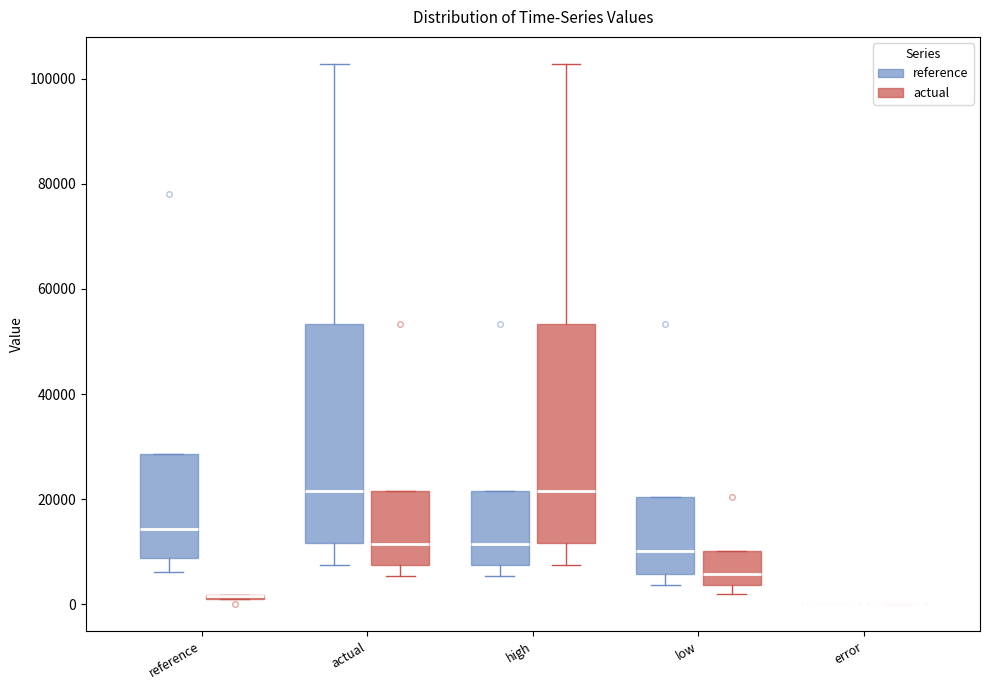

Reading left to right, read every box against the y-axis: the position of its median line, the range the box covers, and the ends of its whiskers. The values are not printed on the chart, so give them approximately, as read against the axis.

reference (reference): median 14000, box 8000 to 28000, whiskers 6000 to 28000
reference (actual): box collapsed to a line at 2000, whiskers 2000 to 2000
actual (reference): median 22000, box 12000 to 54000, whiskers 8000 to 102000
actual (actual): median 12000, box 8000 to 22000, whiskers 6000 to 22000
high (reference): median 12000, box 8000 to 22000, whiskers 6000 to 22000
high (actual): median 22000, box 12000 to 54000, whiskers 8000 to 102000
low (reference): median 10000, box 6000 to 20000, whiskers 4000 to 20000
low (actual): median 6000, box 4000 to 10000, whiskers 2000 to 10000
error (reference): box collapsed to a line at 0, whiskers 0 to 0
error (actual): box collapsed to a line at 0, whiskers 0 to 0